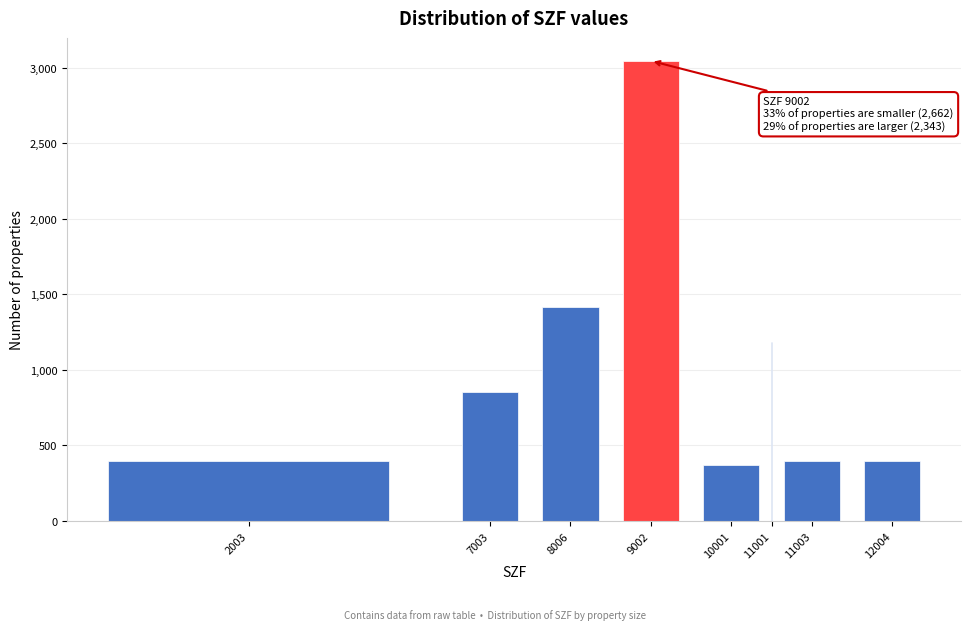

At which label is the value closest to 1709?

8006